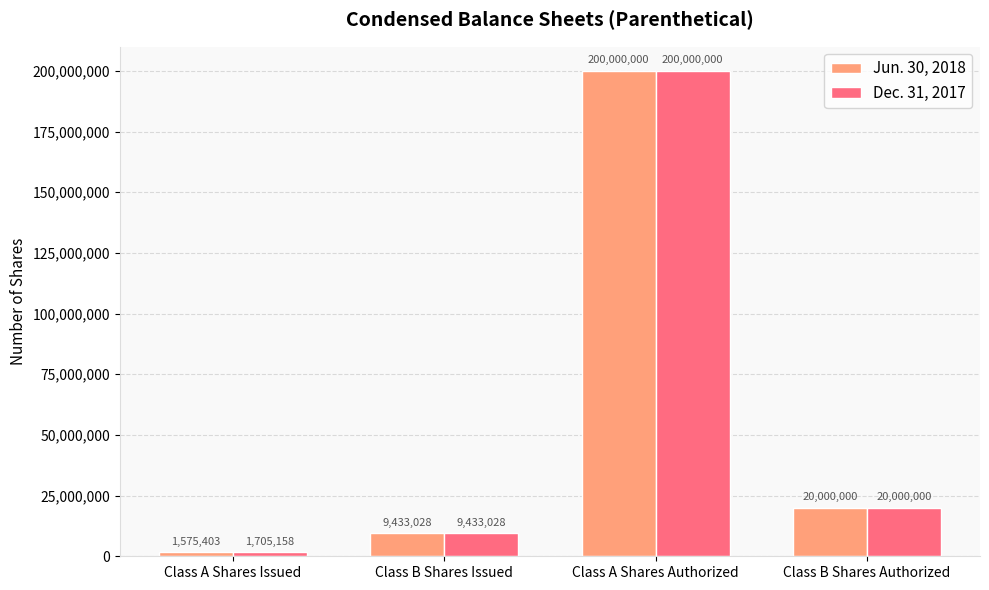

Rank the series by their average value, from highest to lowest.

Dec. 31, 2017, Jun. 30, 2018